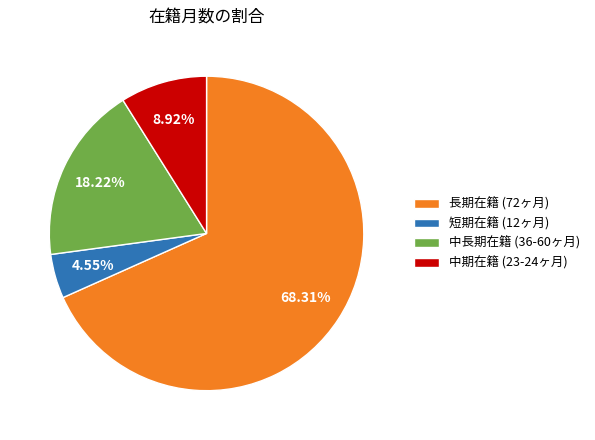

Do 中長期在籍 (36-60ヶ月) and 長期在籍 (72ヶ月) together represent more than half of the pie?

Yes